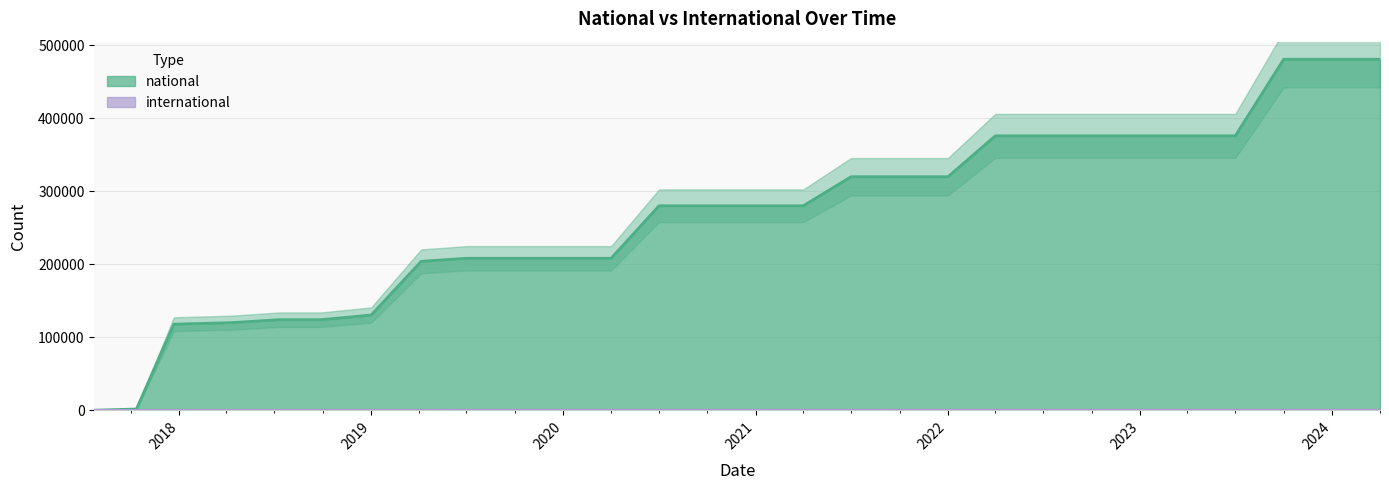

How many values in the international series are below 165?

8